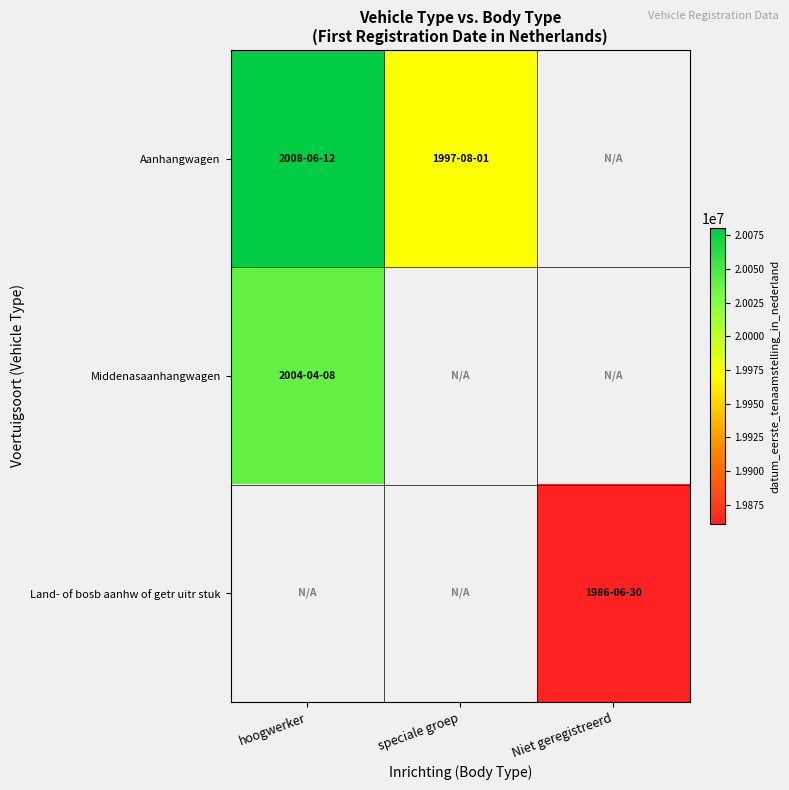

How many positive values does the Land- of bosb aanhw of getr uitr stuk series have?

1